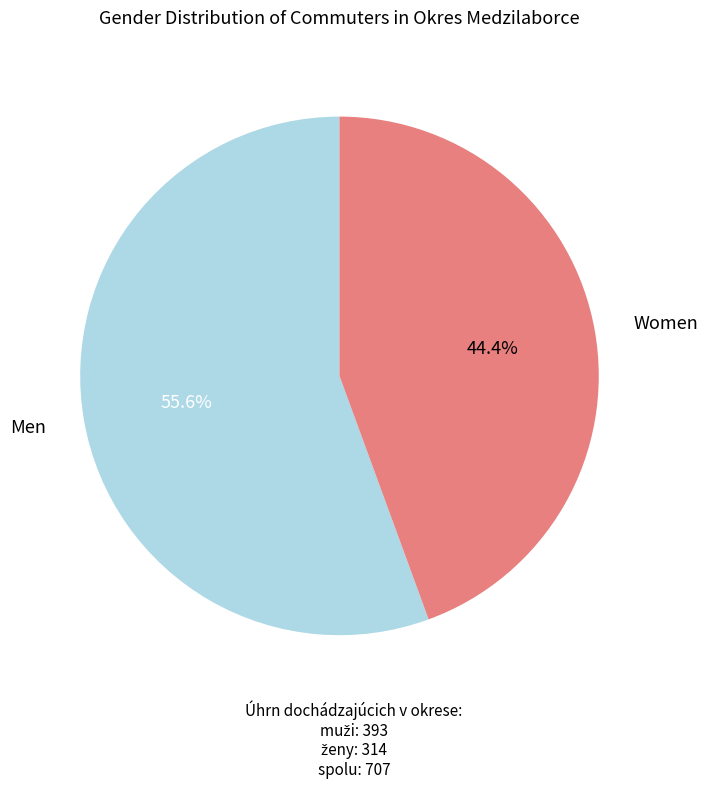

To the nearest percent, what is the difference between the largest and smallest slice percentages?

11%